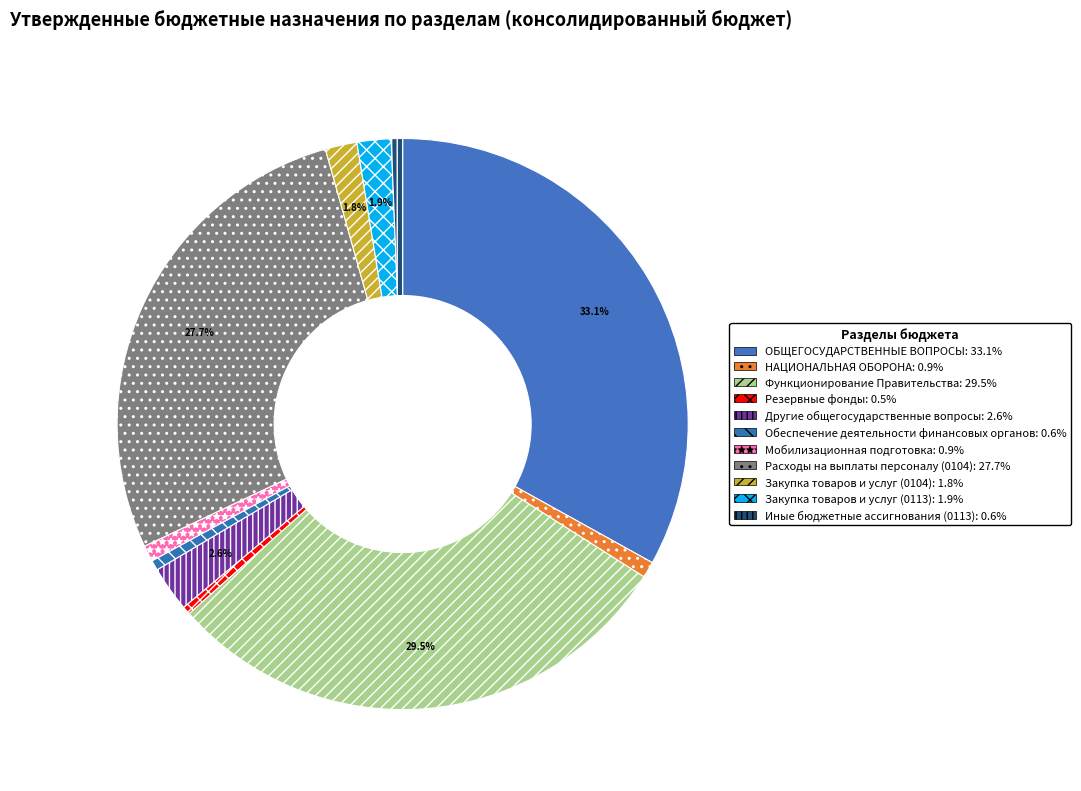

To the nearest percent, what is the difference between the largest and smallest slice percentages?

33%